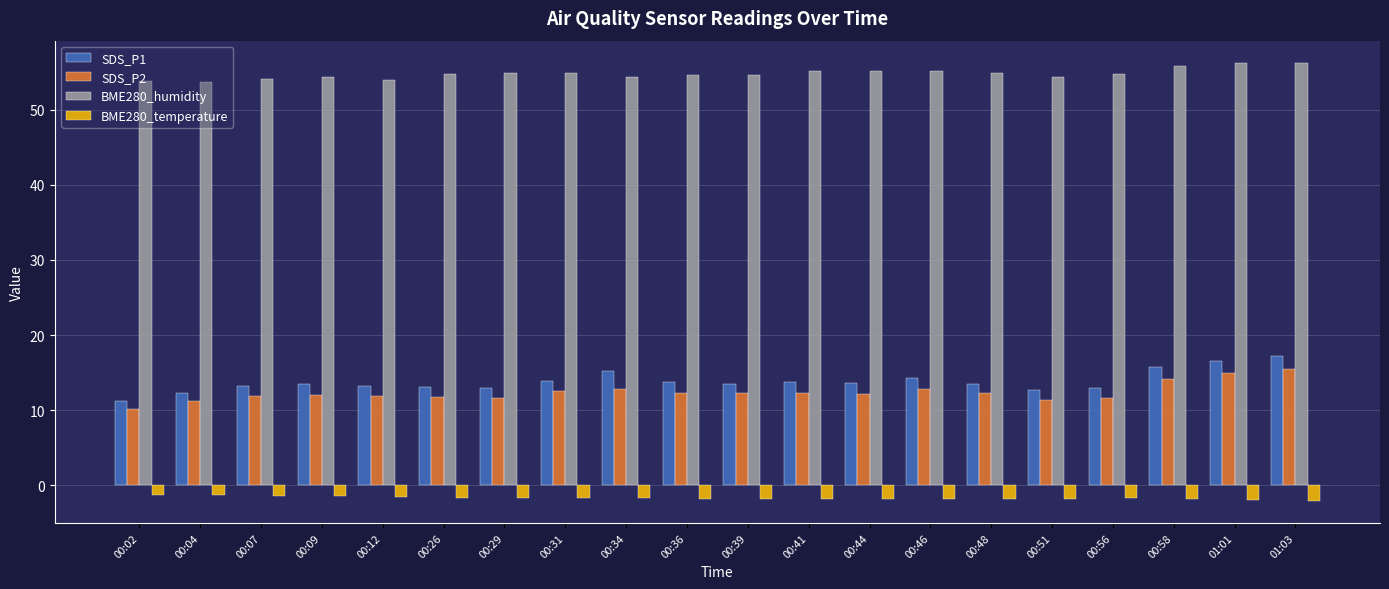

List the series in order of their peak value, highest first.

BME280_humidity, SDS_P1, SDS_P2, BME280_temperature